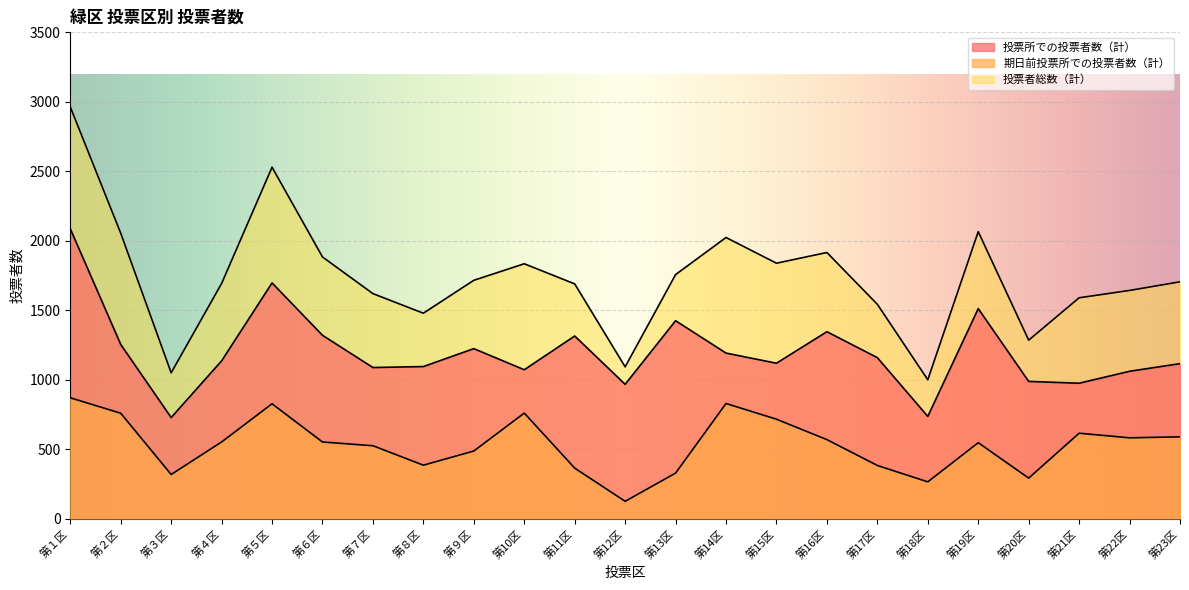

What is the difference between the 投票者総数（計） values at 第７区 and 第15区?

219